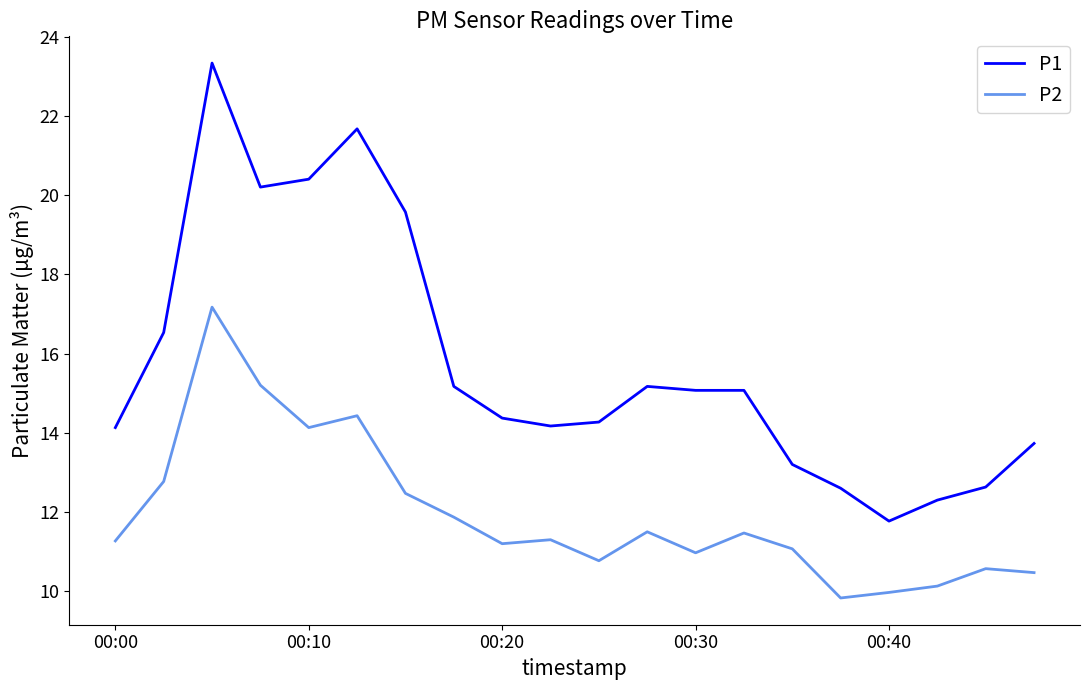

What is the greatest value displayed?

23.3